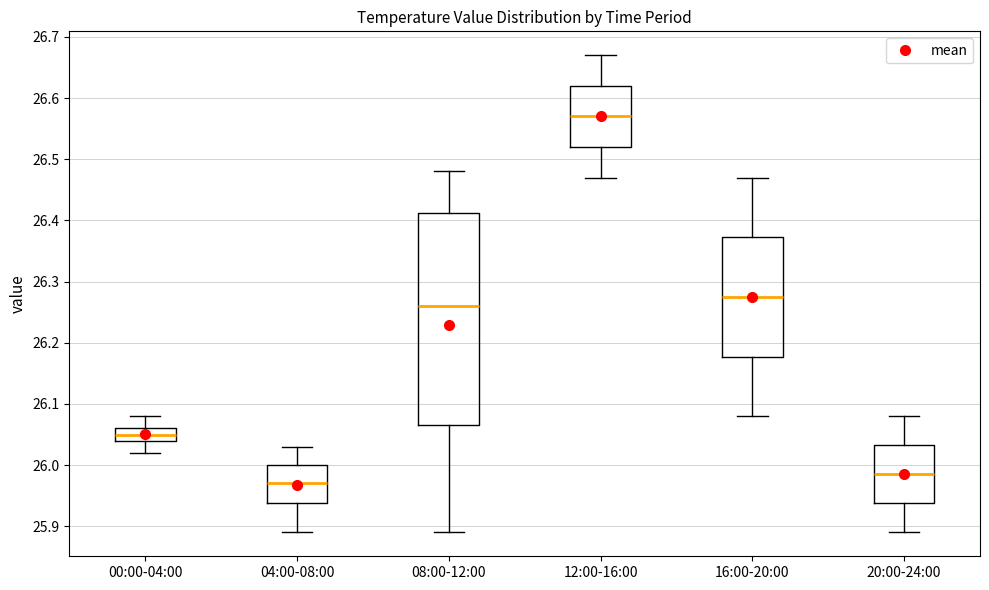

Reading left to right, transcribe this box plot: for each box, give where its median line is, the range the box spans, and where its two whiskers end, as read against the y-axis. The values are not printed on the chart, so give them approximately, as read against the axis.

00:00-04:00: median 26.05, box 26.04 to 26.06, whiskers 26.02 to 26.08
04:00-08:00: median 25.97, box 25.94 to 26.00, whiskers 25.89 to 26.03
08:00-12:00: median 26.26, box 26.07 to 26.41, whiskers 25.89 to 26.48
12:00-16:00: median 26.57, box 26.52 to 26.62, whiskers 26.47 to 26.67
16:00-20:00: median 26.28, box 26.18 to 26.37, whiskers 26.08 to 26.47
20:00-24:00: median 25.99, box 25.94 to 26.03, whiskers 25.89 to 26.08